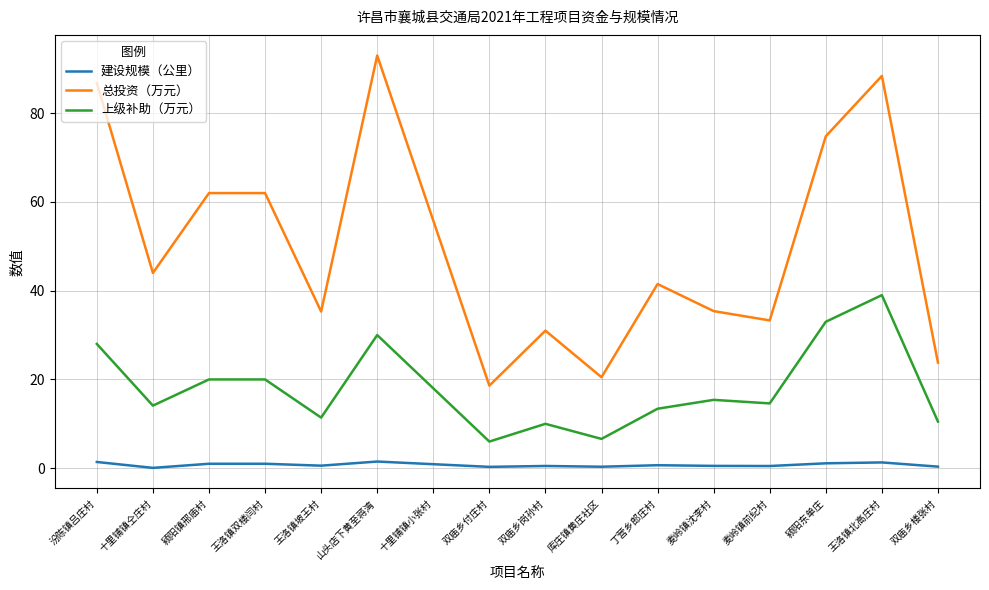

What is the difference between the maximum and minimum values in the 总投资（万元） series?

74.4